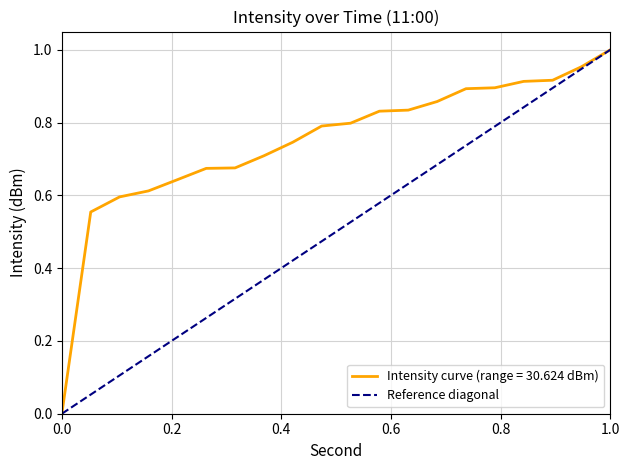

True or false: Intensity curve (range = 30.624 dBm) has a value of 0.5 at 1.0.

False